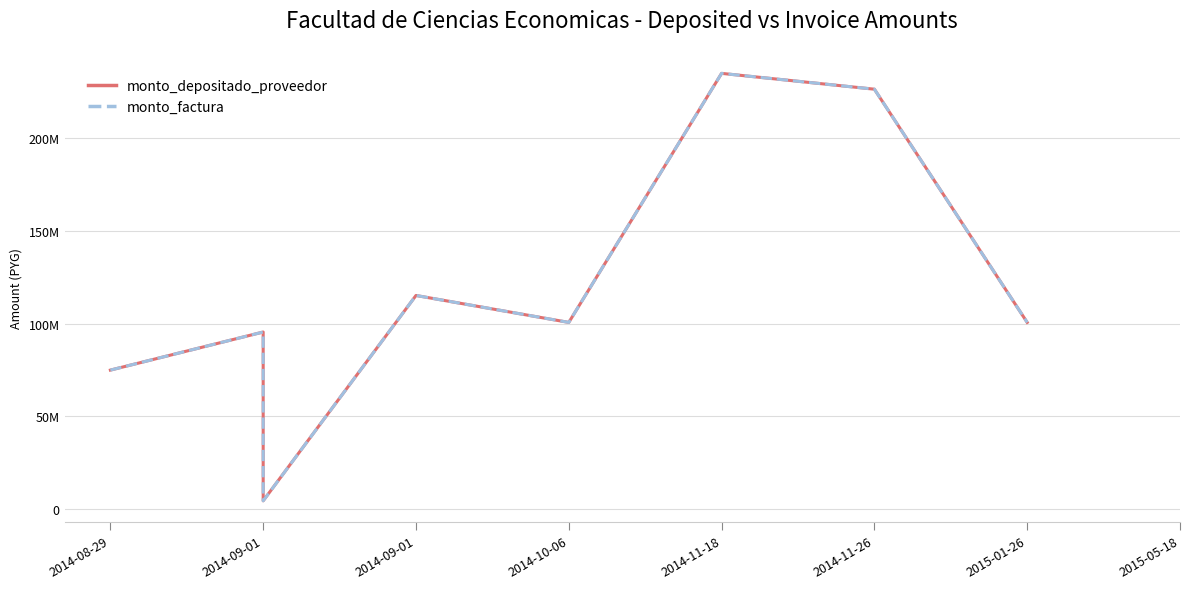

What is the lowest value of the monto_factura series?

4468181